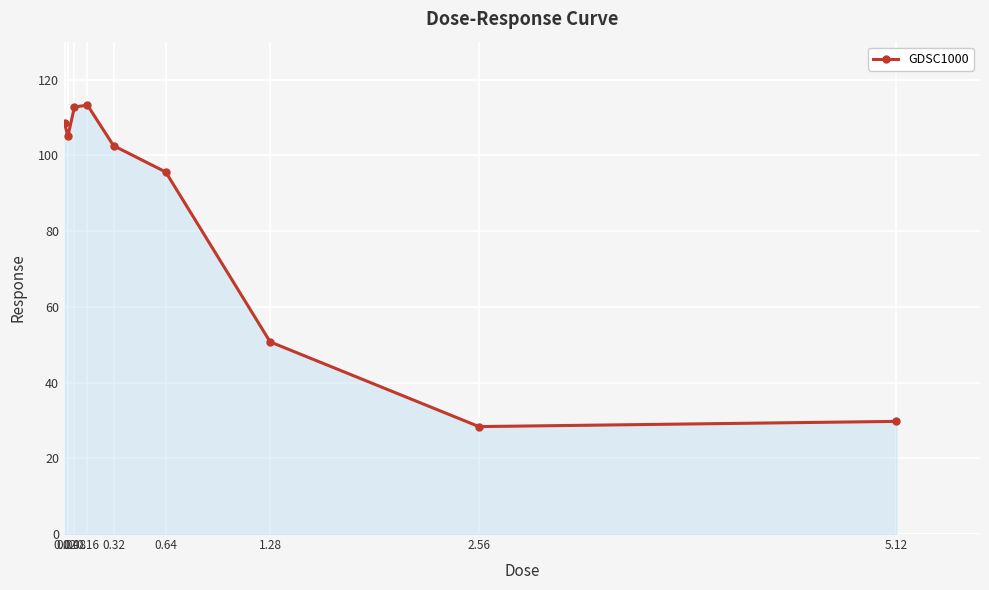

True or false: the data has more than 0 interior local peaks.

True